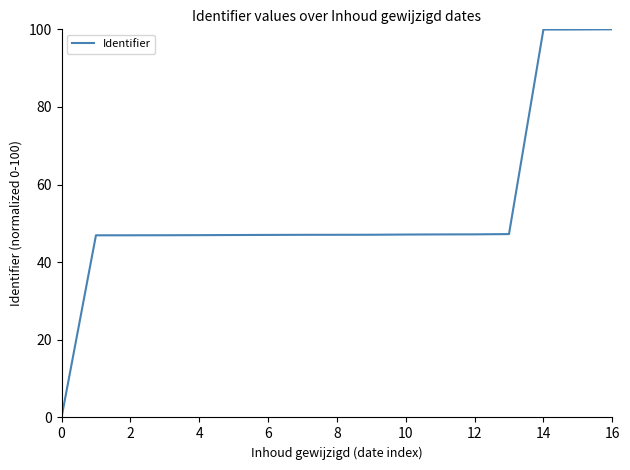

Does the chart display data point markers on the line(s)?

No